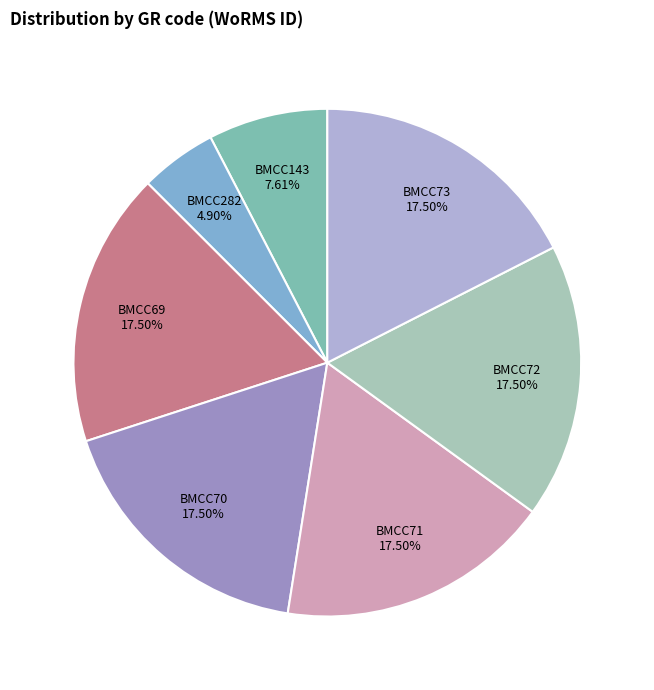

Combined, do BMCC73 and BMCC282 account for over 50%?

No